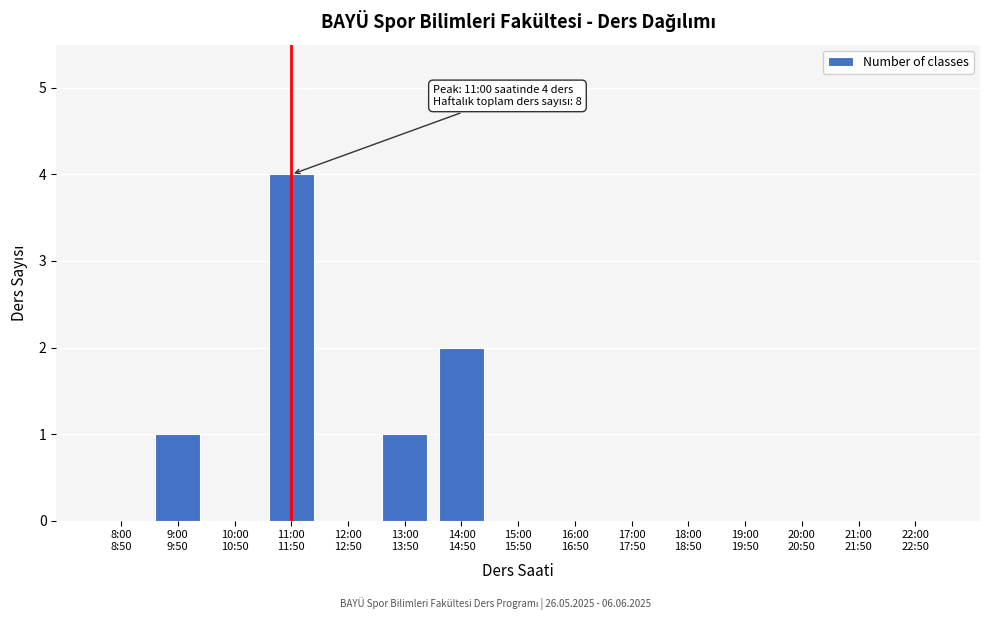

What is the greatest value displayed?

4